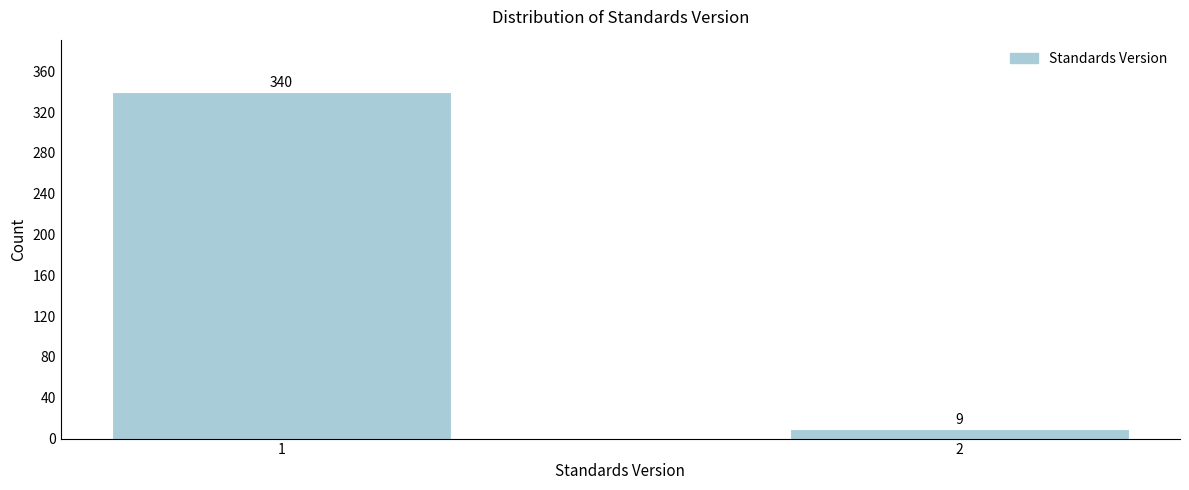

Reading left to right, transcribe all the data shown in this chart.

340	9